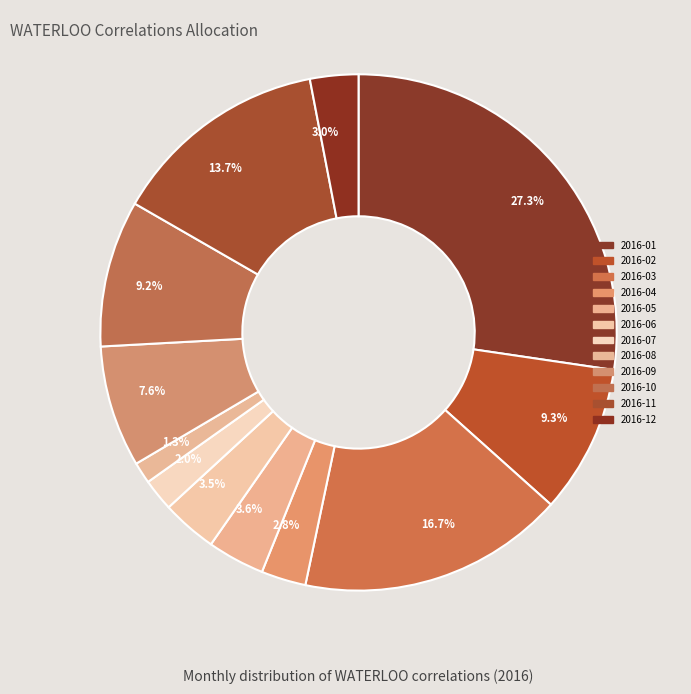

To the nearest percent, what is the average slice percentage?

8%